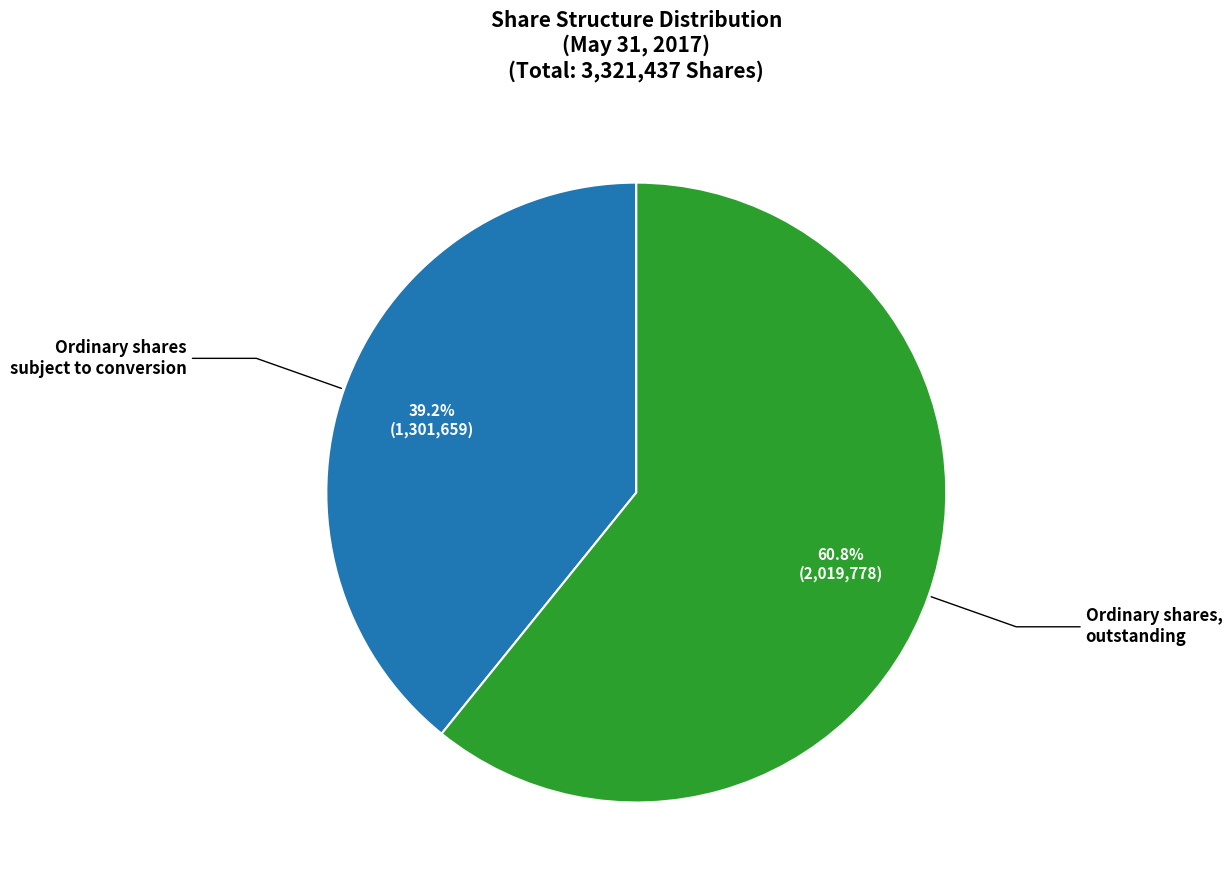

Is there a majority slice in this chart?

Yes